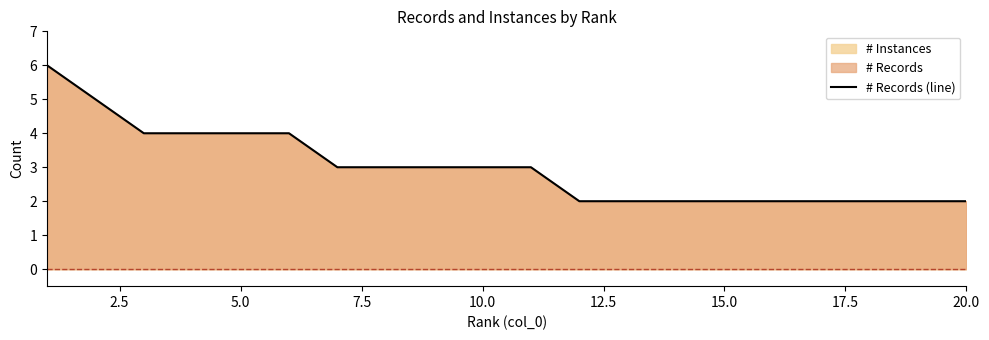

True or false: the data shows 3 at 15.0.

False